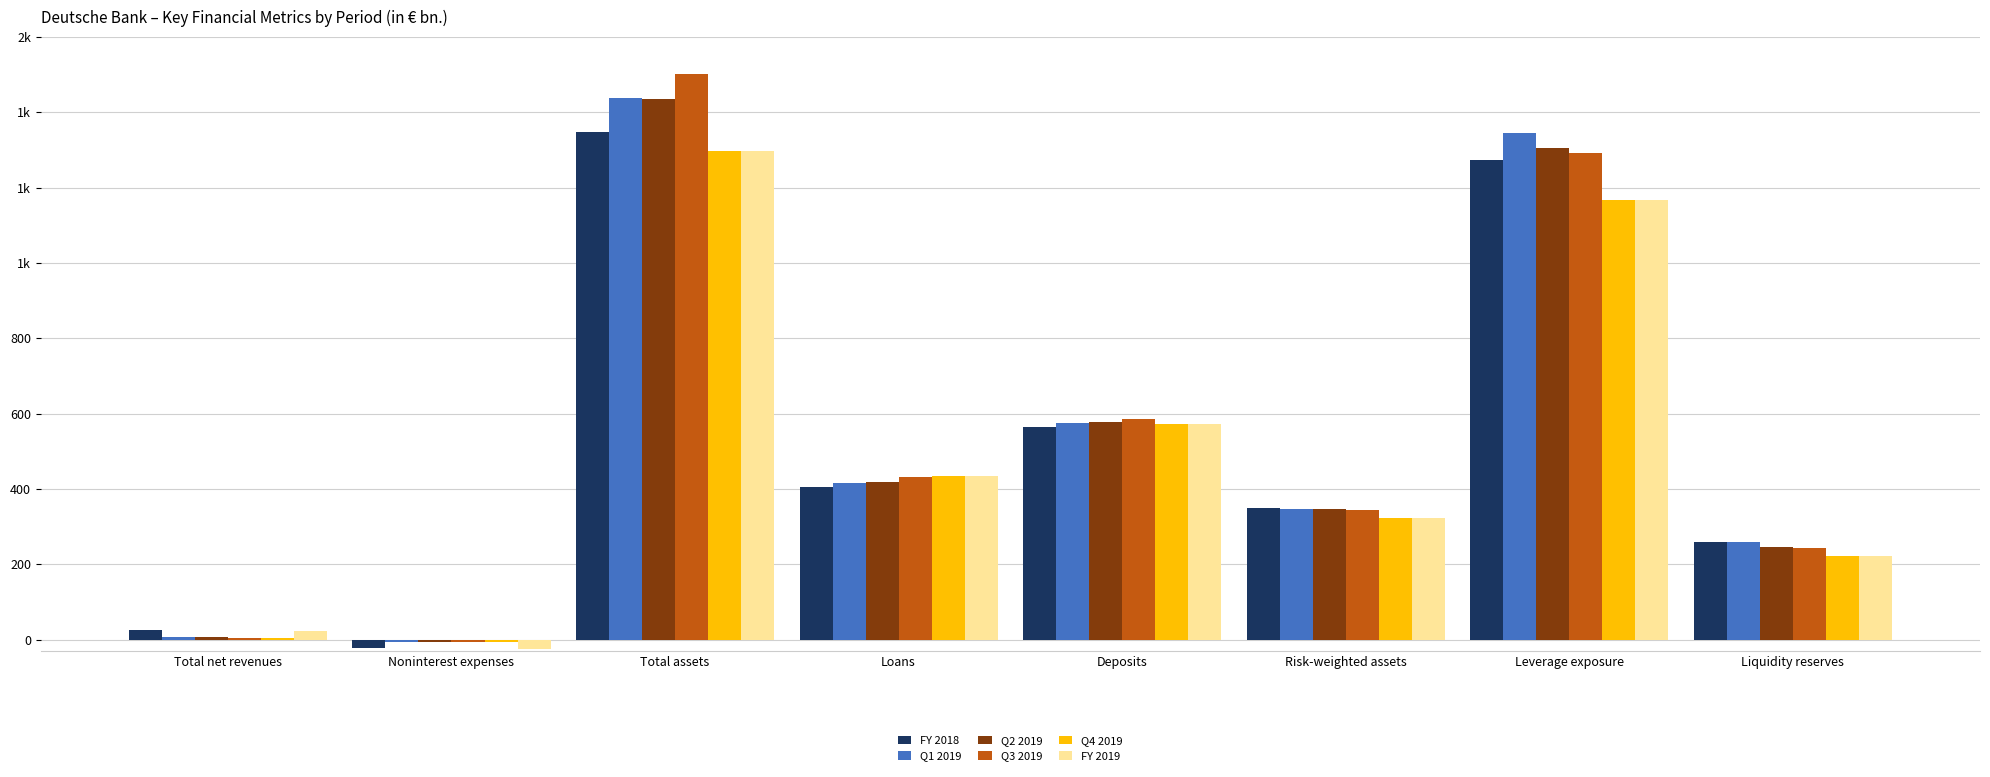

What are all the series names shown in the legend?

FY 2018, Q1 2019, Q2 2019, Q3 2019, Q4 2019, FY 2019